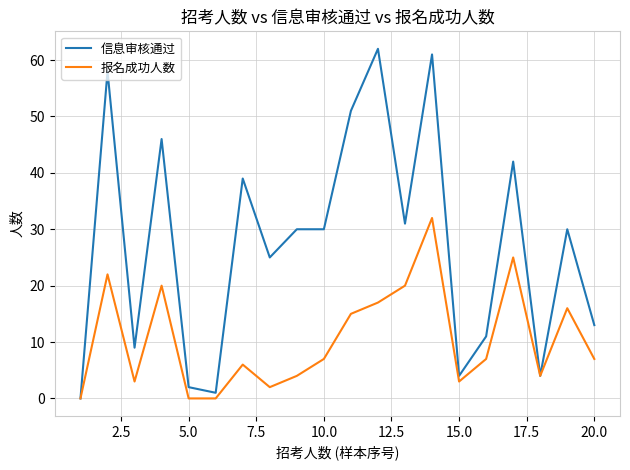

List the series in order of their overall mean, highest first.

信息审核通过, 报名成功人数